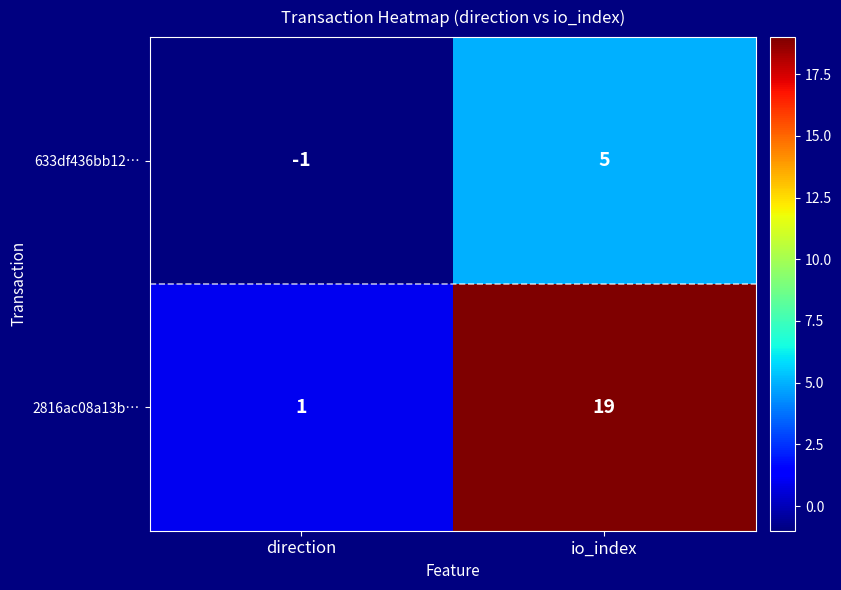

What is the difference between the 633df436bb12… values at io_index and direction?

6